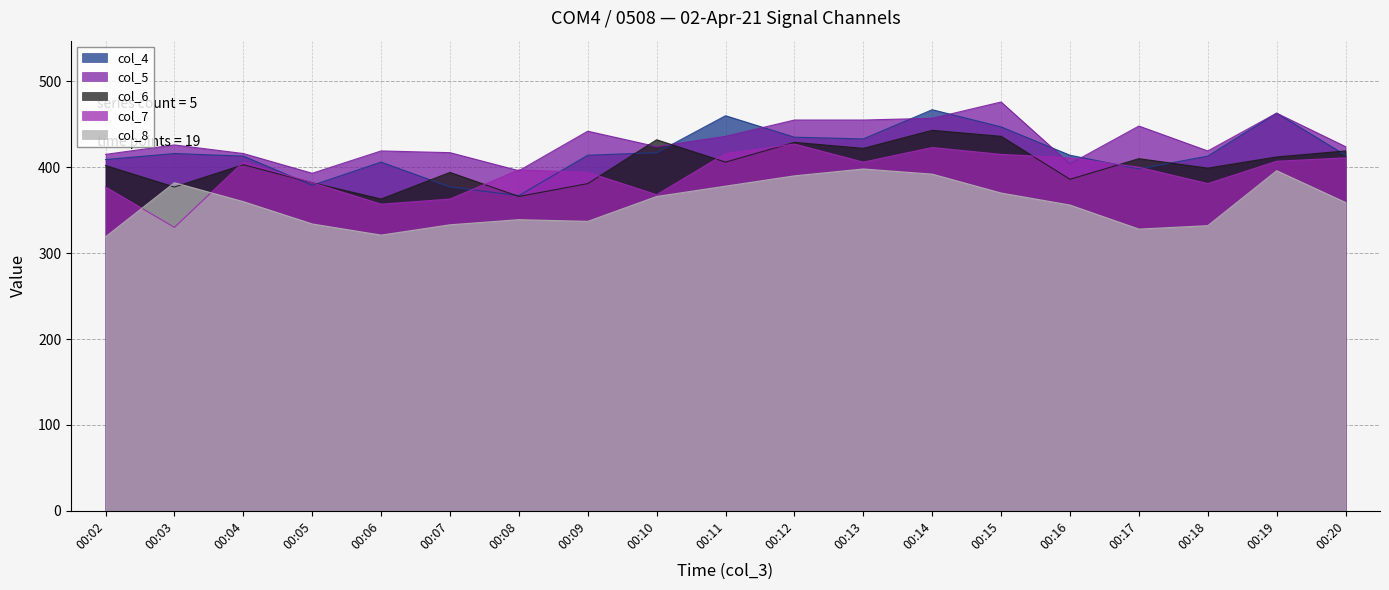

What is the sum of the col_4 values at 00:05 and 00:12?

814